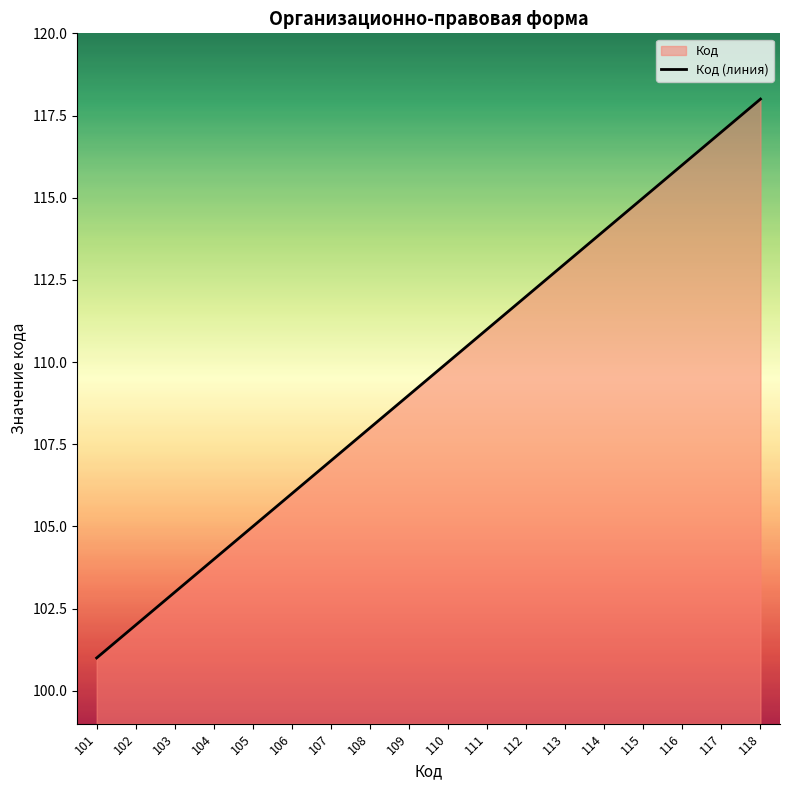

Which has a higher value, 107 or 111?

111